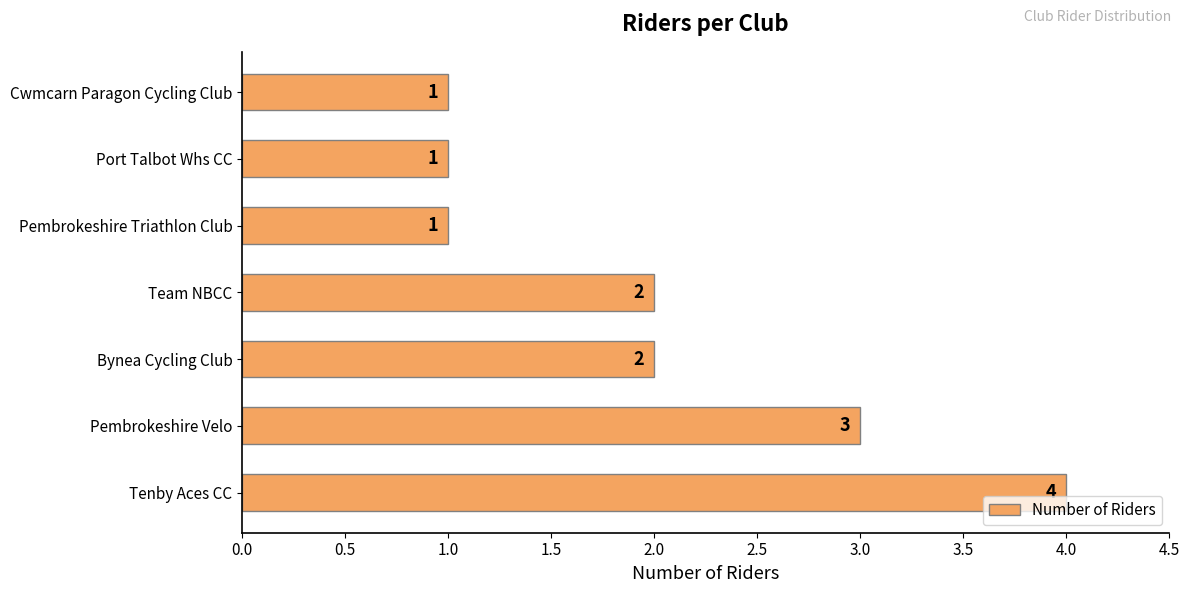

The chart shows a value of 0 at Cwmcarn Paragon Cycling Club. True or false?

False